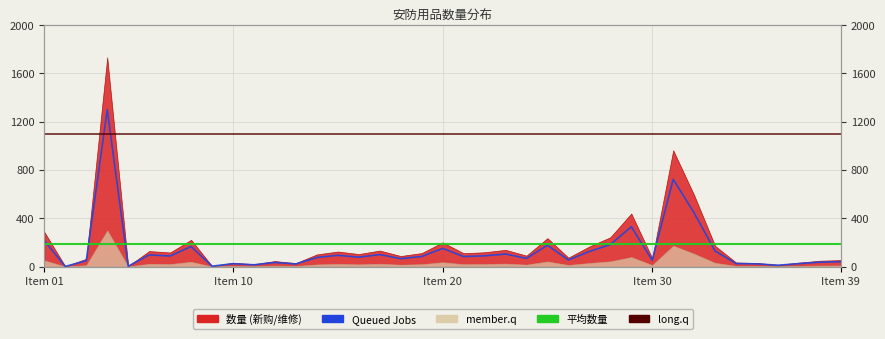

Does the chart display data point markers on the line(s)?

No